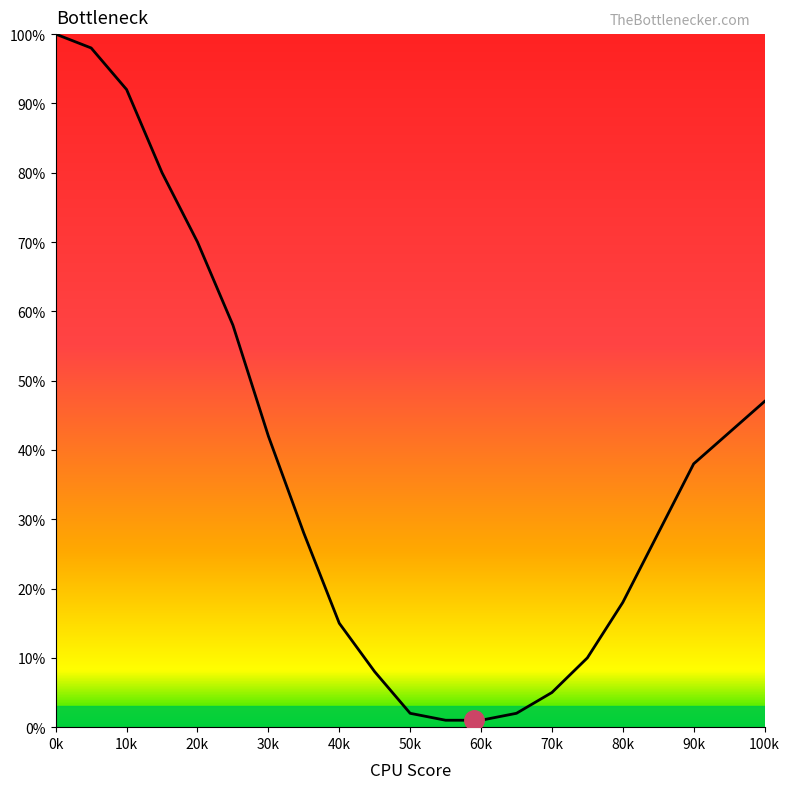

What is the maximum value shown in the chart?

100